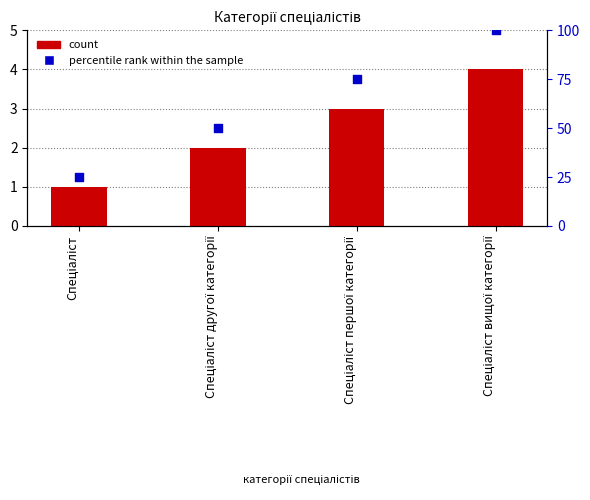

At which category is the sum across all series the highest?

Спеціаліст вищої категорії